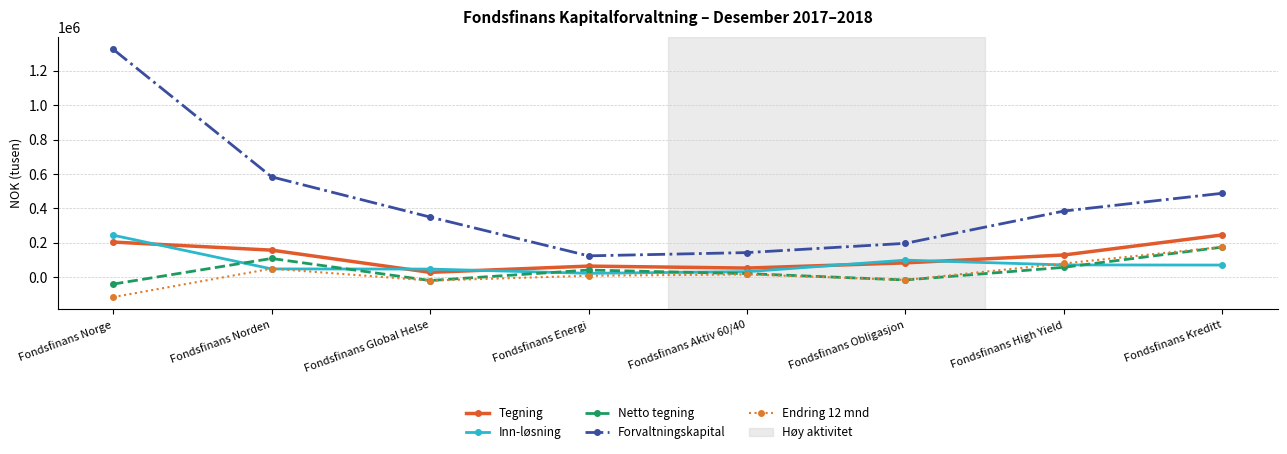

The Tegning series shows 204599 at Fondsfinans Norge. True or false?

True